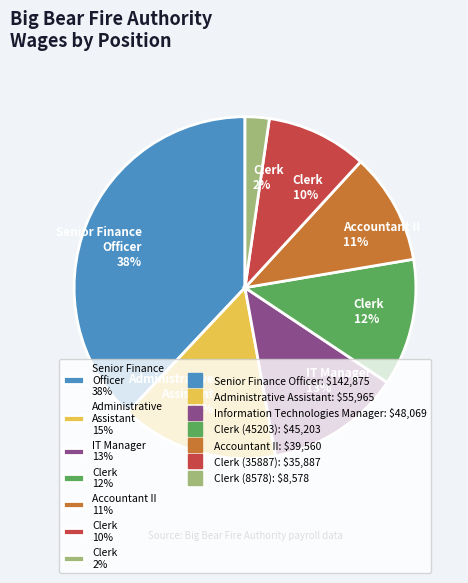

To the nearest percent, what is the average slice percentage?

14%